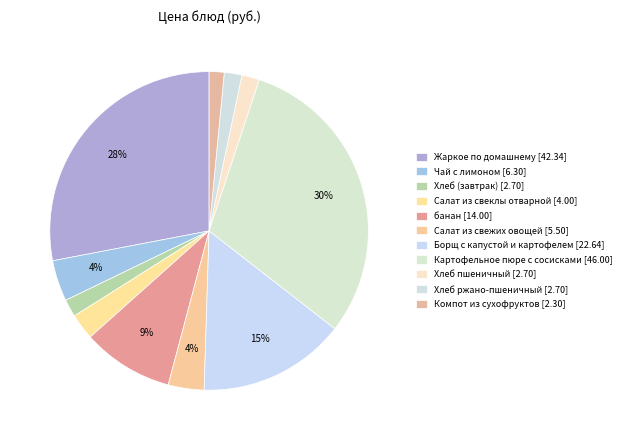

How many slices are in this pie chart?

11